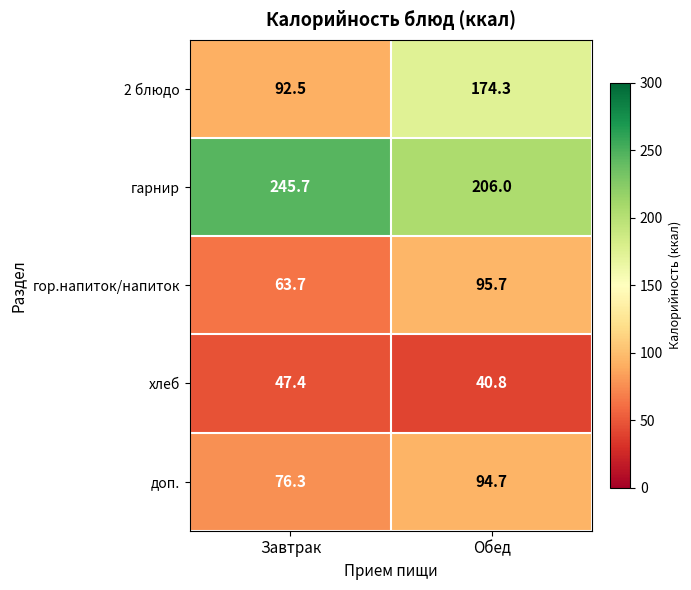

Rank the series at Обед from highest to lowest value.

гарнир, 2 блюдо, гор.напиток/напиток, доп., хлеб